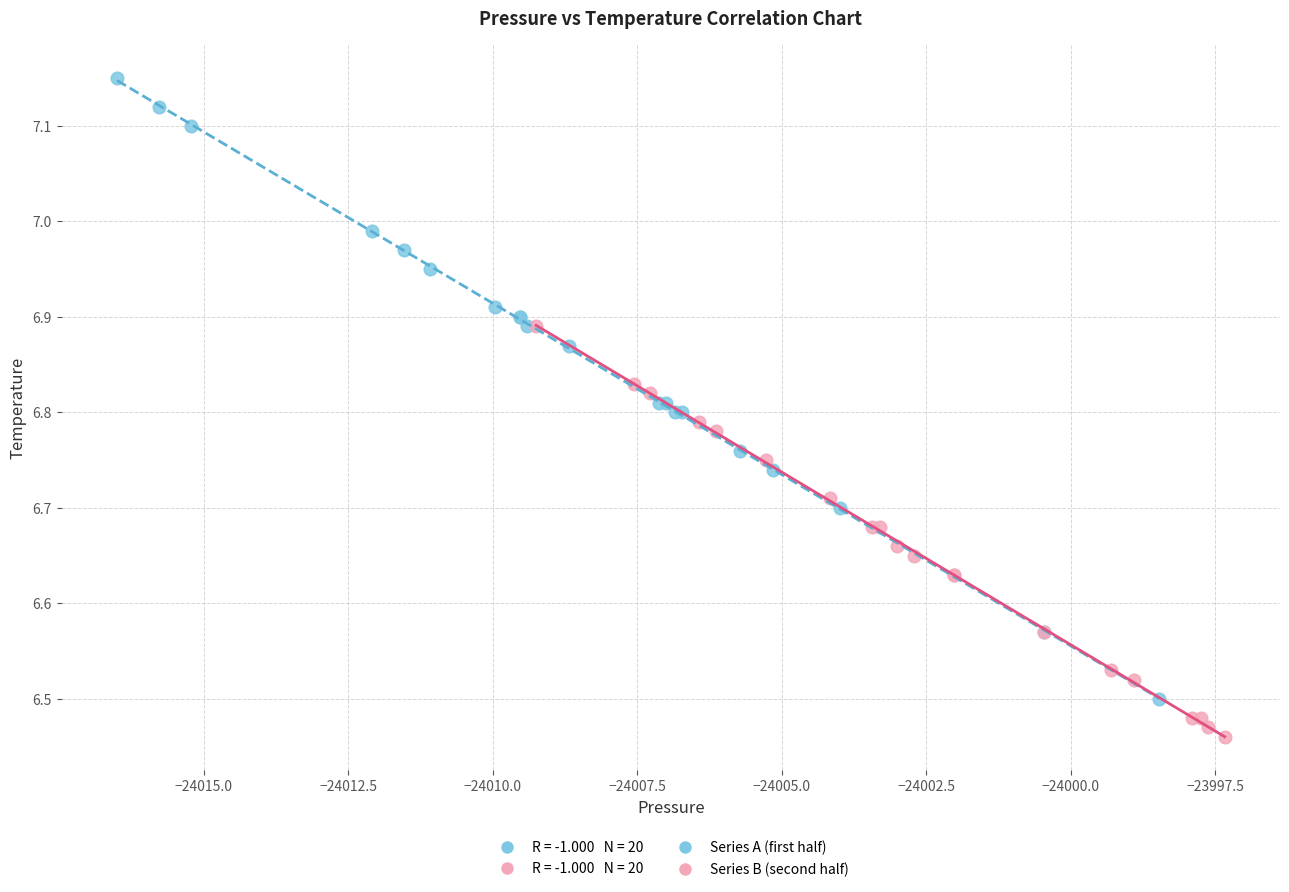

Which series reaches the maximum Y coordinate?

Series A (first half)